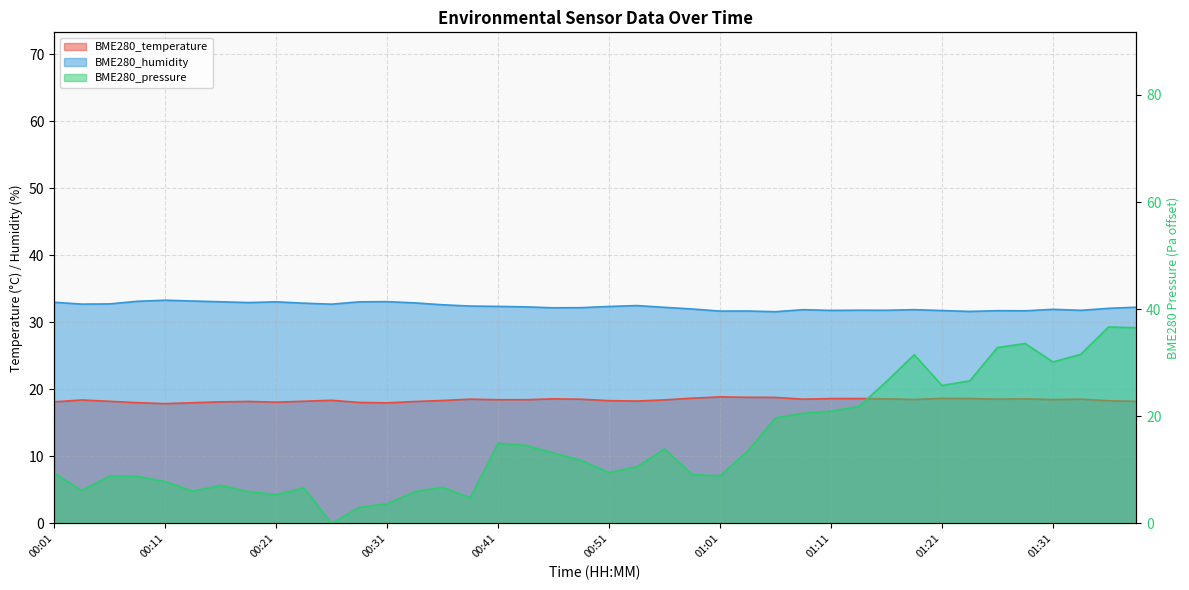

List the series in order of their overall mean, lowest first.

BME280_pressure, BME280_temperature, BME280_humidity